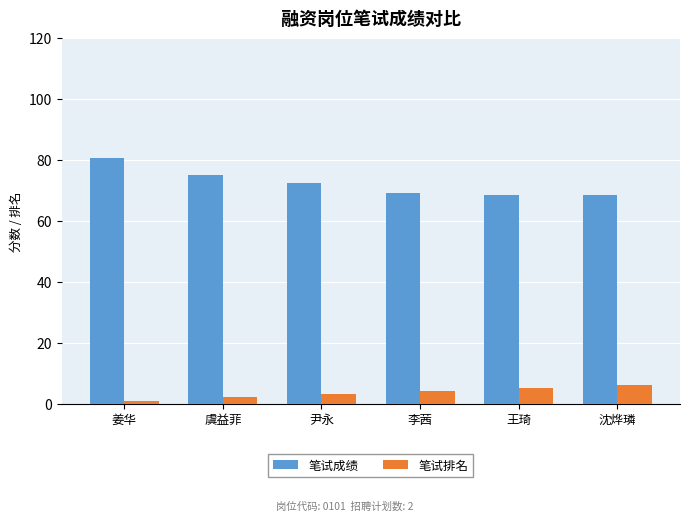

At which label is 笔试排名 closest to 3?

尹永